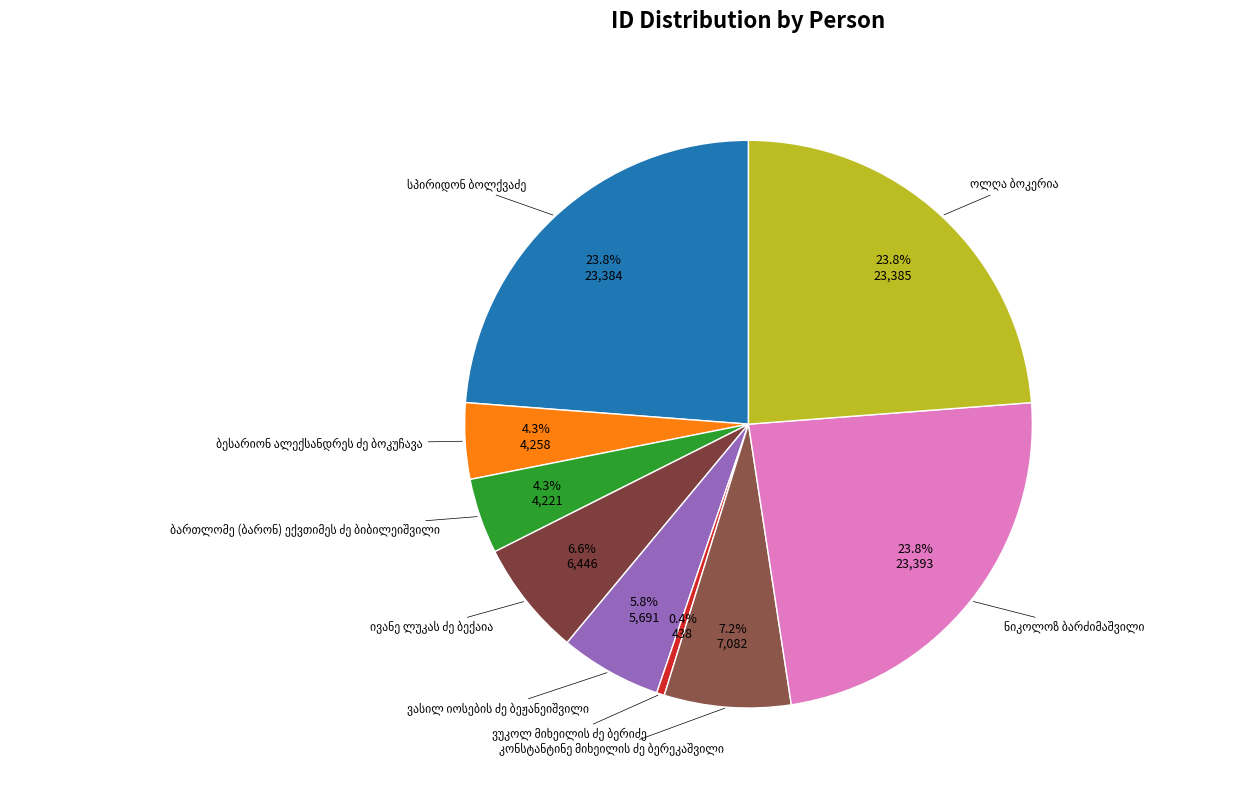

Which category has the smallest portion of the pie?

ვუკოლ მიხეილის ძე ბერიძე